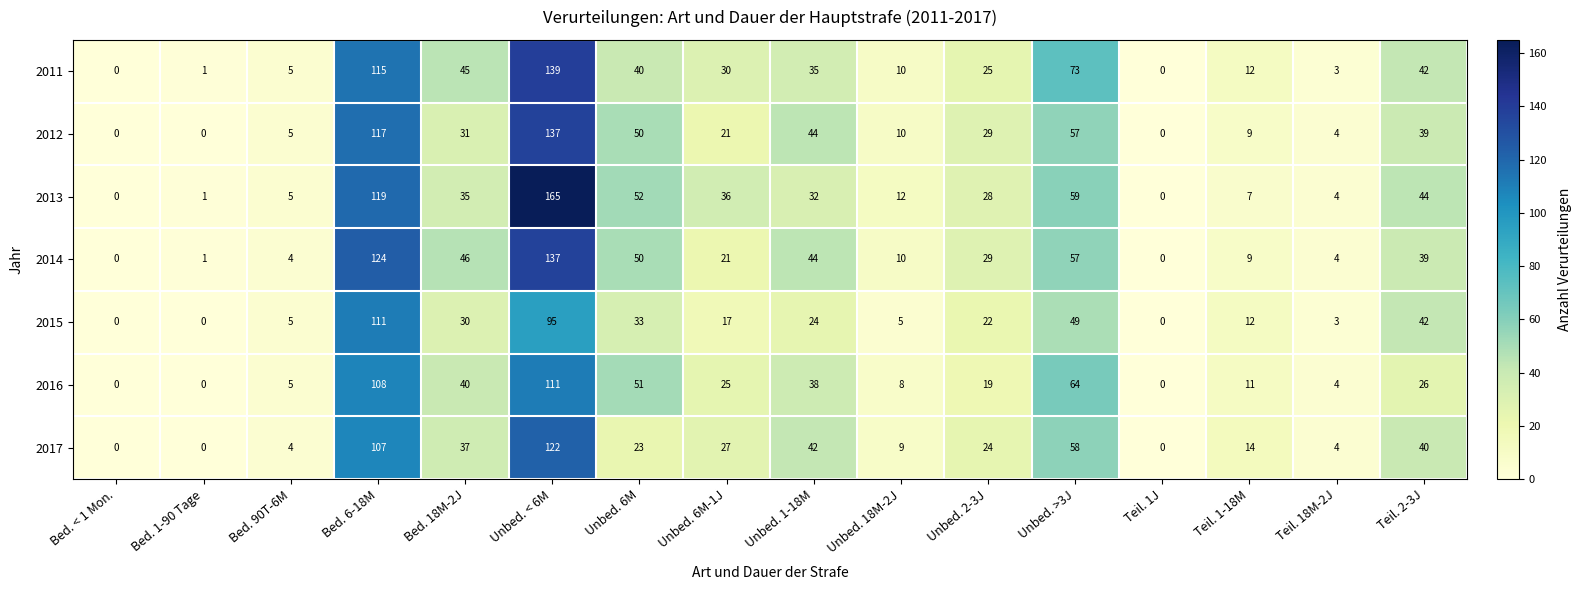

At Bed. 18M-2J, list the series in order from smallest to largest.

2015, 2012, 2013, 2017, 2016, 2011, 2014